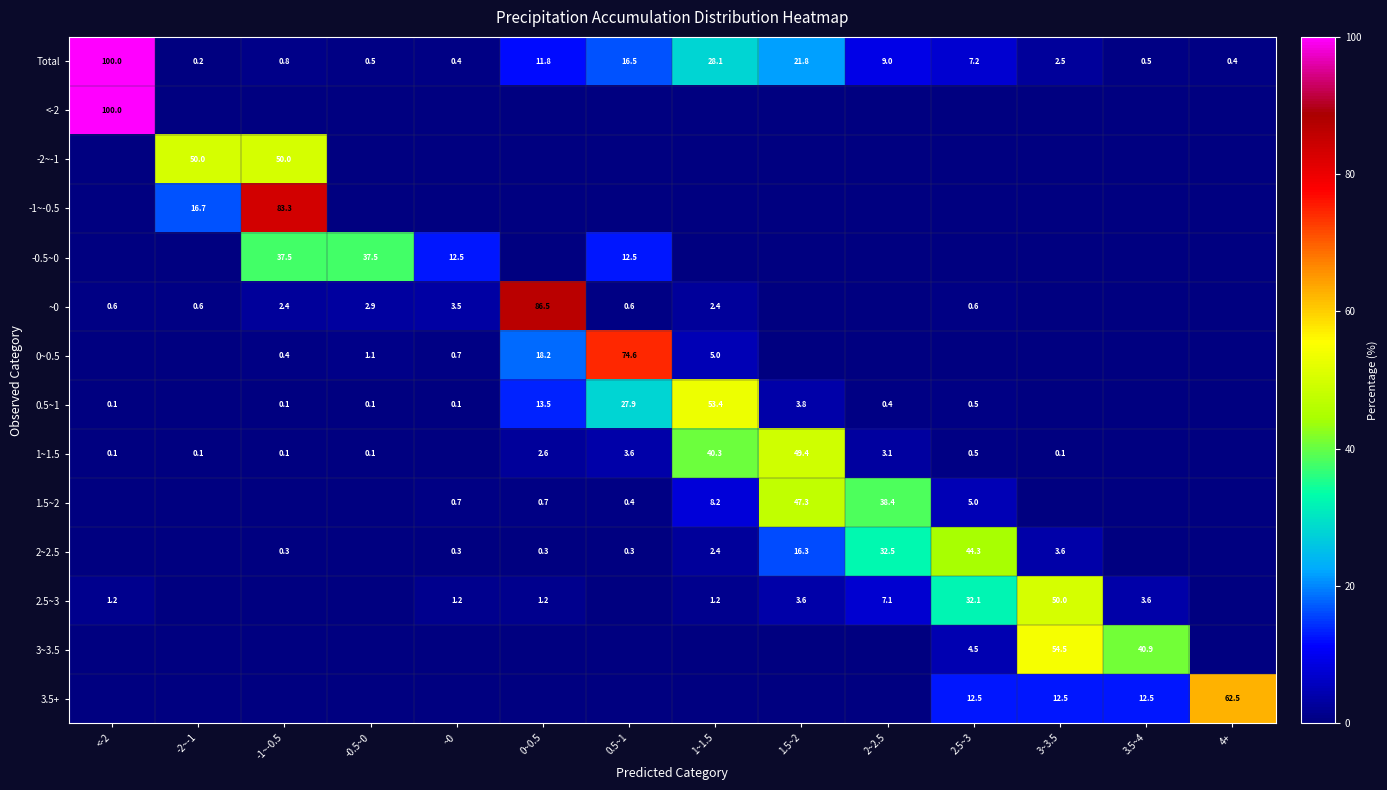

At which label does Total first exceed 7?

<-2